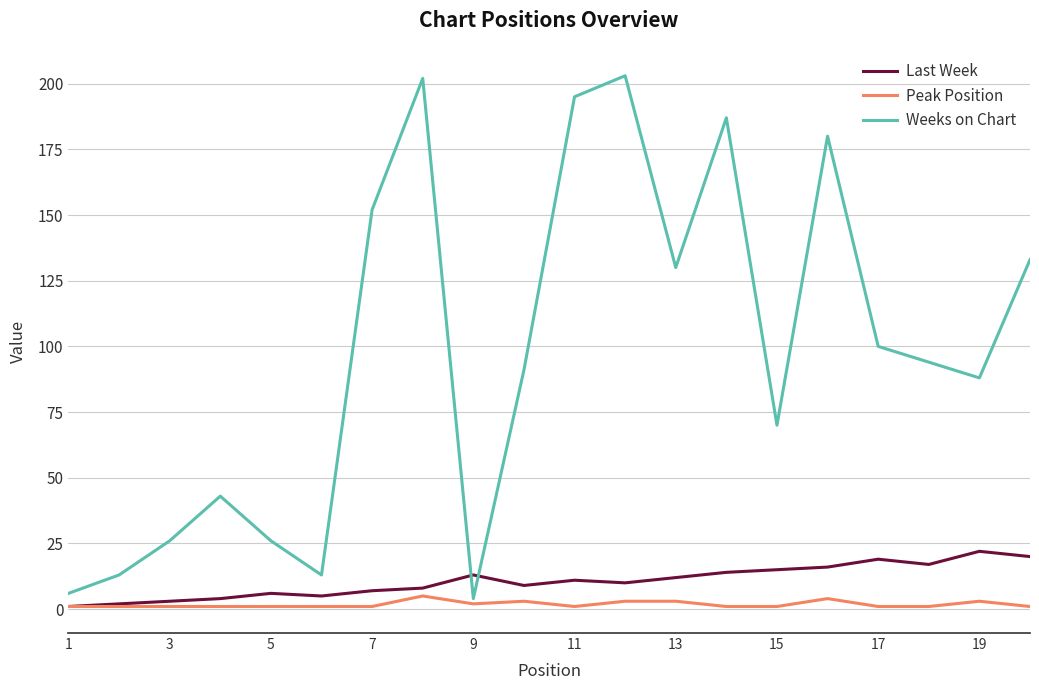

What are all the series names shown in the legend?

Last Week, Peak Position, Weeks on Chart